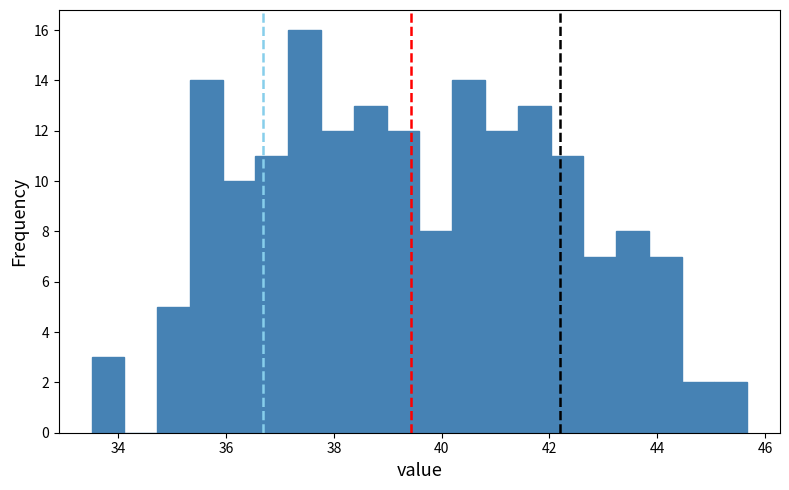

Read against the x-axis, roughly where is the centre of the tallest bar?

37.4